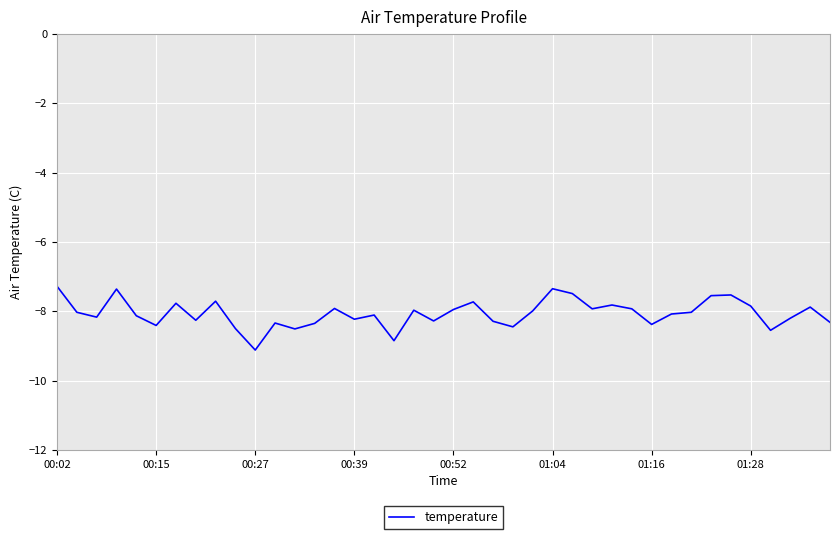

What is the difference between the maximum and minimum values?

1.8